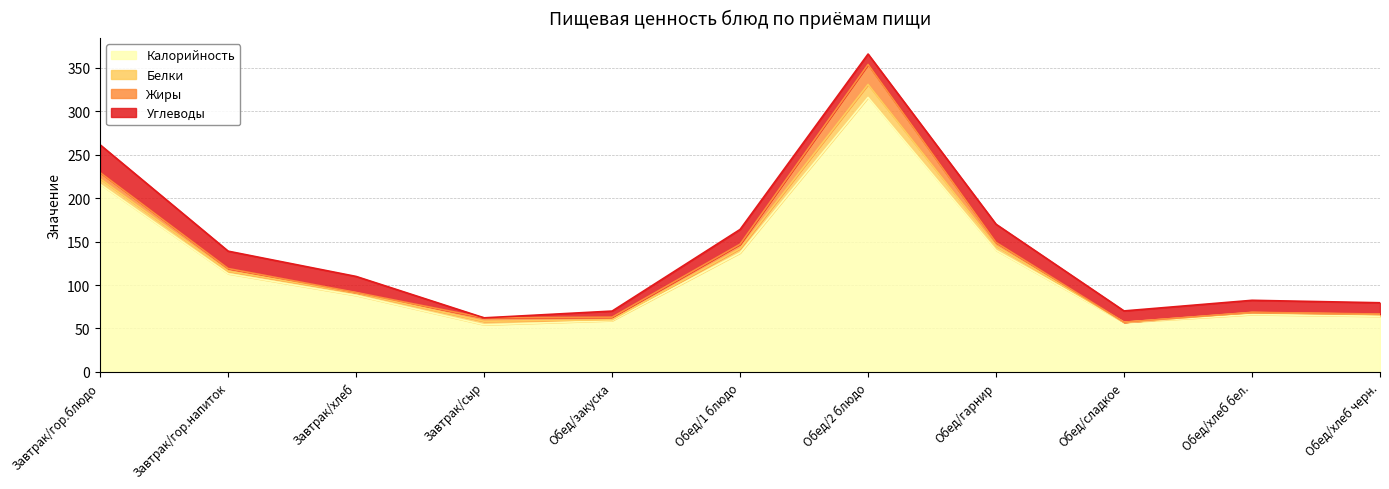

Is the value of Жиры at Обед/1 блюдо greater than the value of Белки at Завтрак/хлеб?

Yes